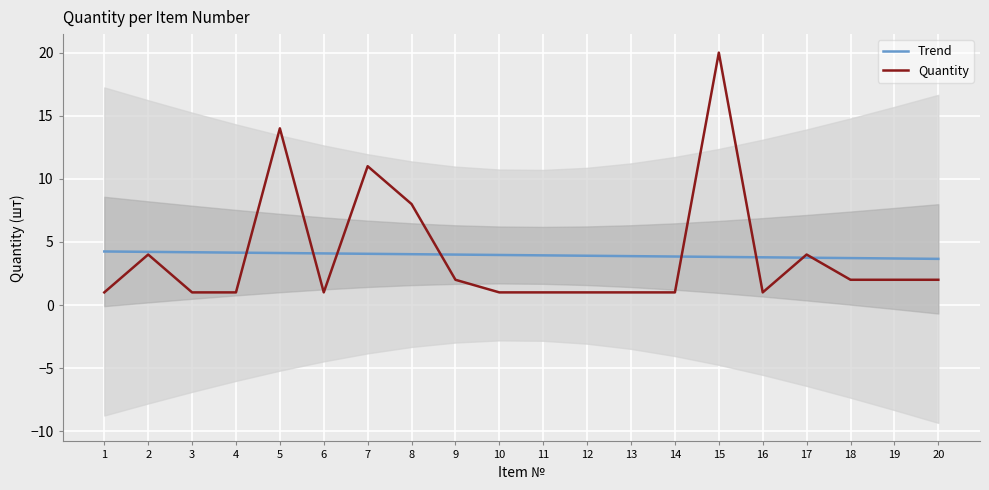

True or false: Trend and Quantity intersect in this chart.

True